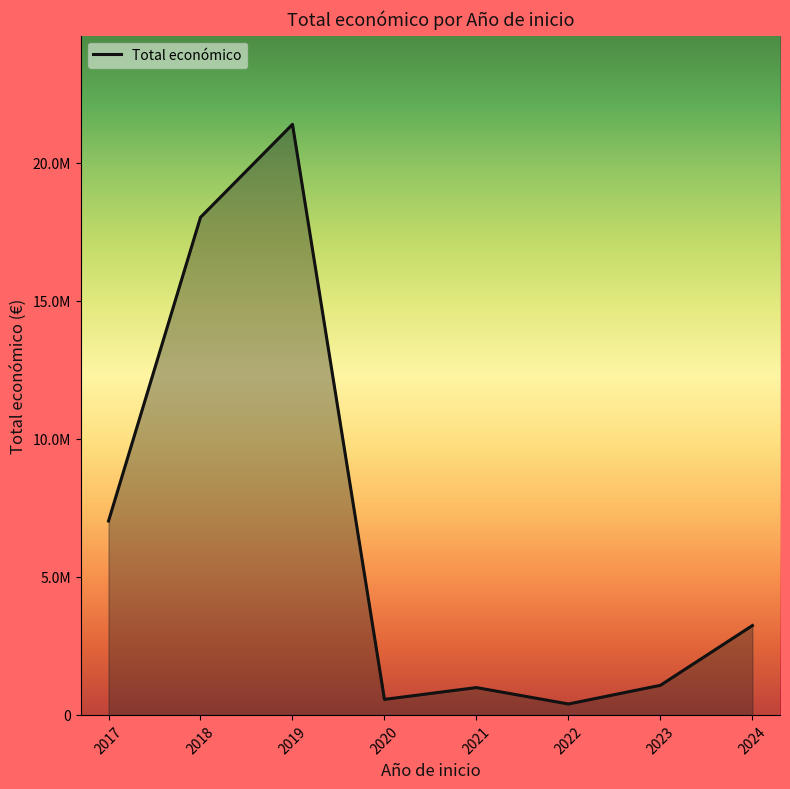

Is this an area chart (filled region under the line)?

Yes